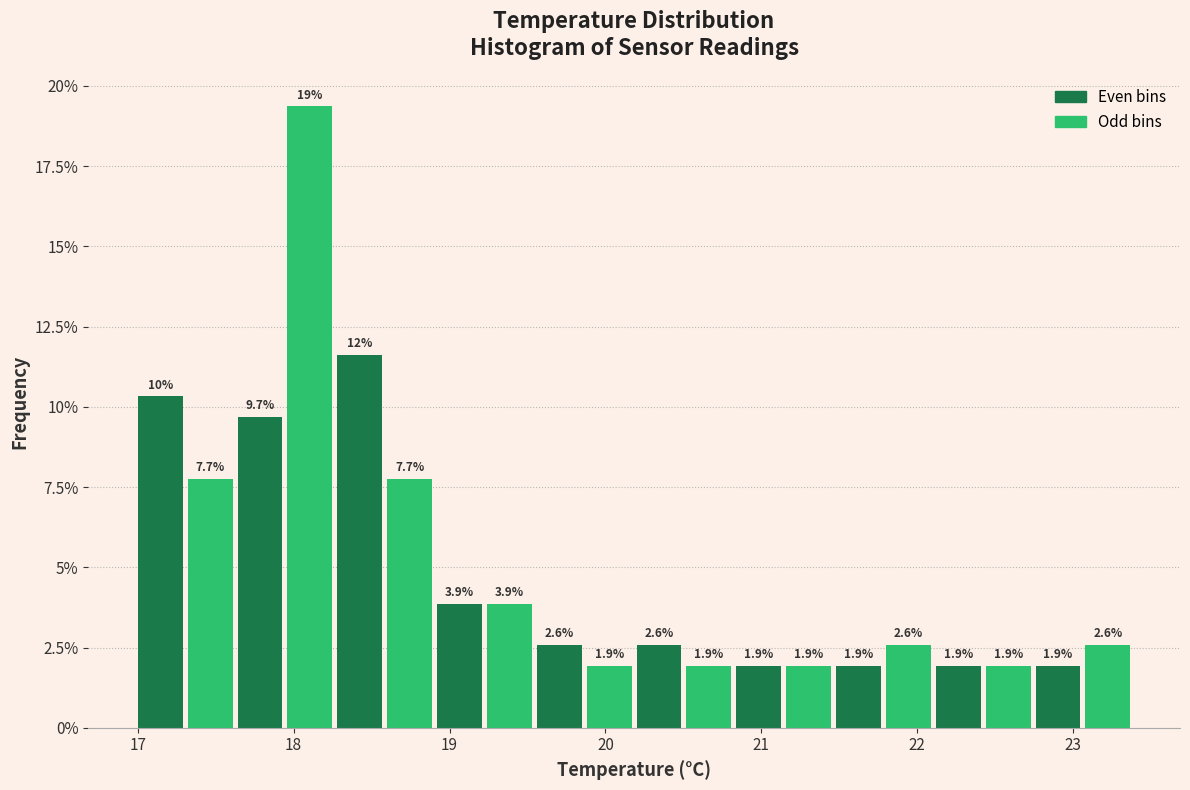

Read against the x-axis, roughly where is the centre of the tallest bar?

18.1